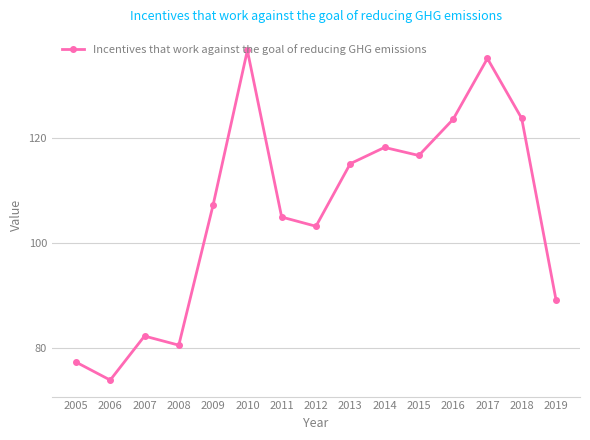

True or false: the data shows 182.2 at 2012.

False